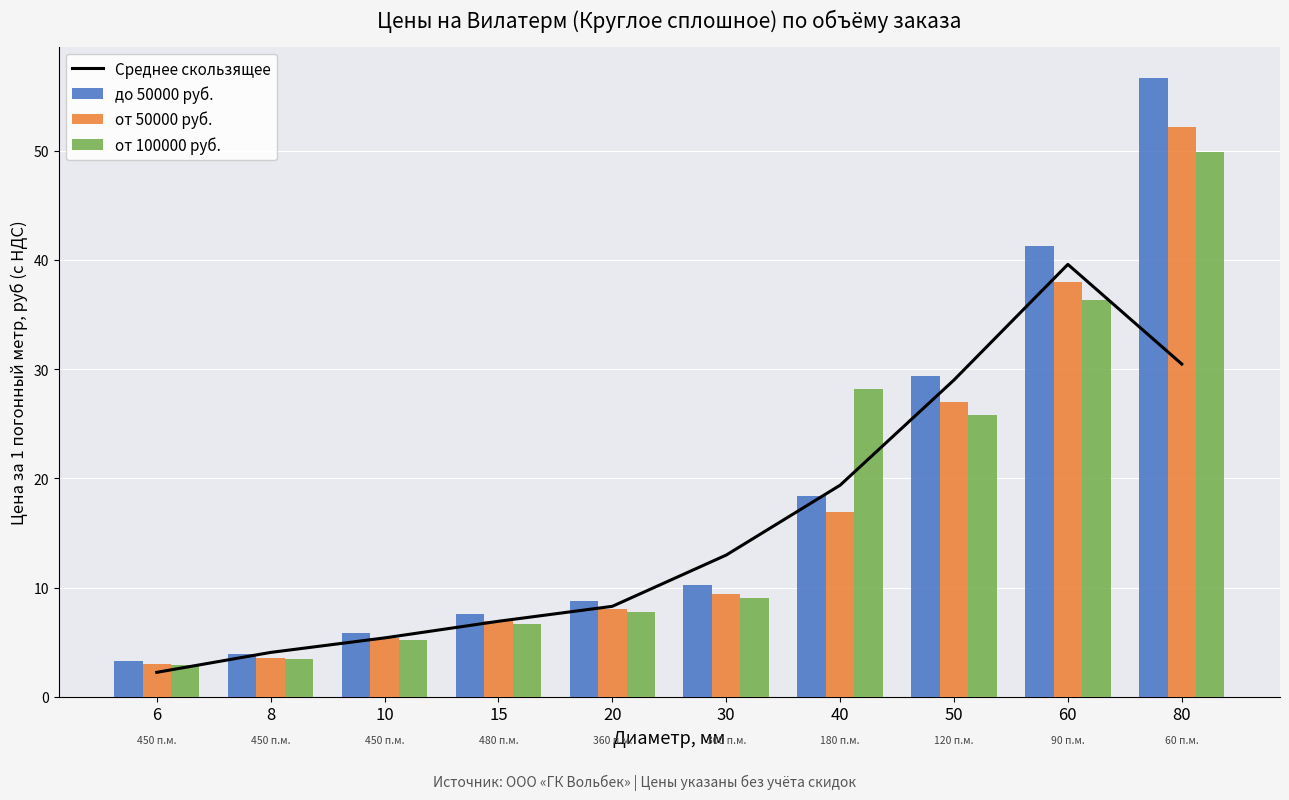

What are all the series names shown in the legend?

Среднее скользящее, до 50000 руб., от 50000 руб., от 100000 руб.